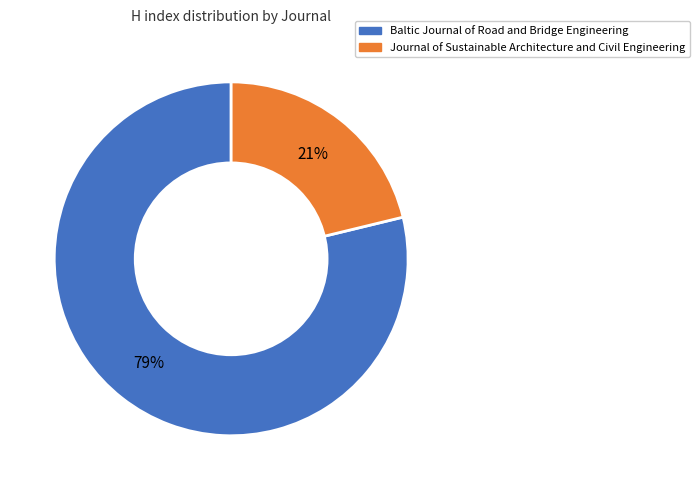

Which has a higher value, Baltic Journal of Road and Bridge Engineering or Journal of Sustainable Architecture and Civil Engineering?

Baltic Journal of Road and Bridge Engineering